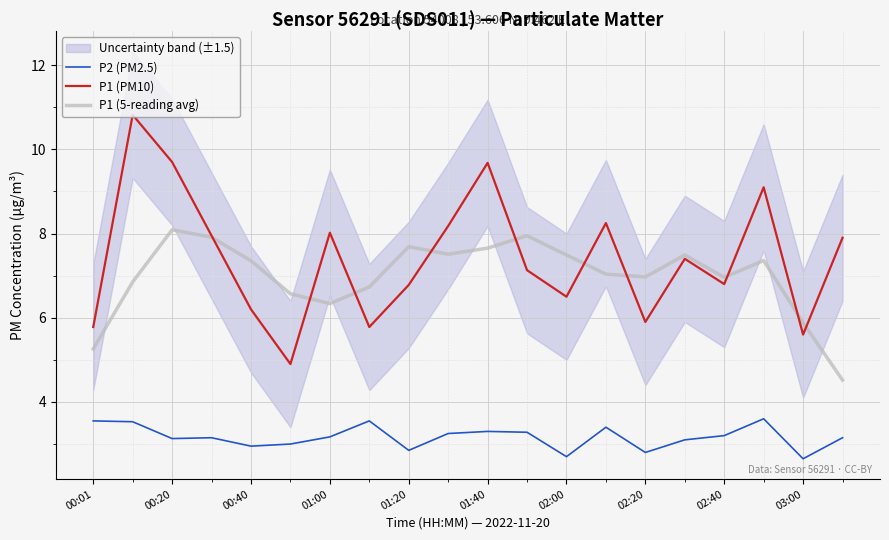

What is the lowest value of the P1 (PM10) series?

4.9